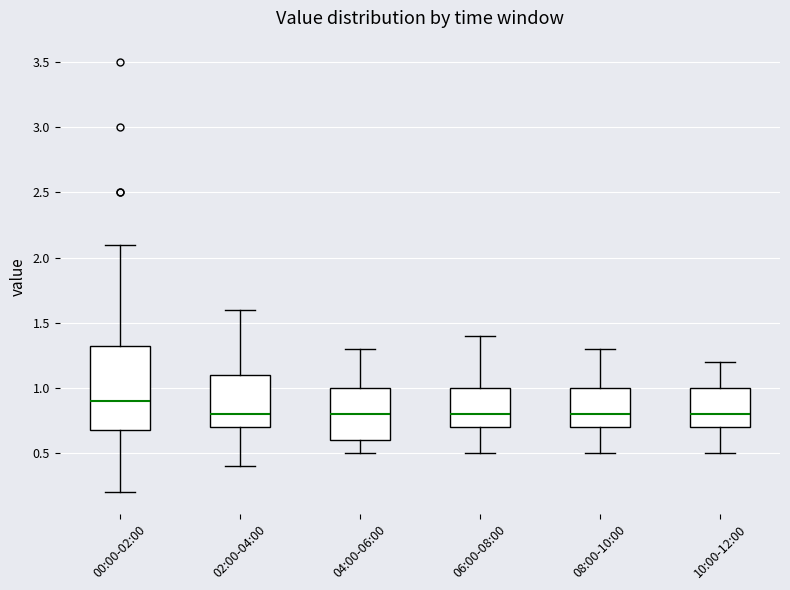

Reading left to right, read every box against the y-axis: the position of its median line, the range the box covers, and the ends of its whiskers. The values are not printed on the chart, so give them approximately, as read against the axis.

00:00-02:00: median 0.90, box 0.70 to 1.35, whiskers 0.20 to 2.10
02:00-04:00: median 0.80, box 0.70 to 1.10, whiskers 0.40 to 1.60
04:00-06:00: median 0.80, box 0.60 to 1.00, whiskers 0.50 to 1.30
06:00-08:00: median 0.80, box 0.70 to 1.00, whiskers 0.50 to 1.40
08:00-10:00: median 0.80, box 0.70 to 1.00, whiskers 0.50 to 1.30
10:00-12:00: median 0.80, box 0.70 to 1.00, whiskers 0.50 to 1.20